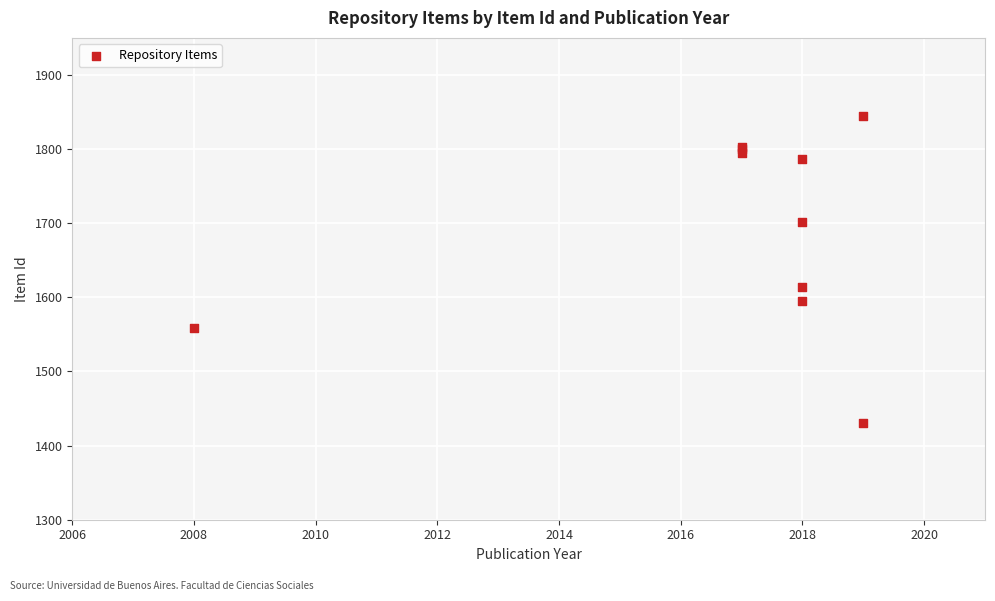

What Y value in the scatter plot is closest to 1637?

1614